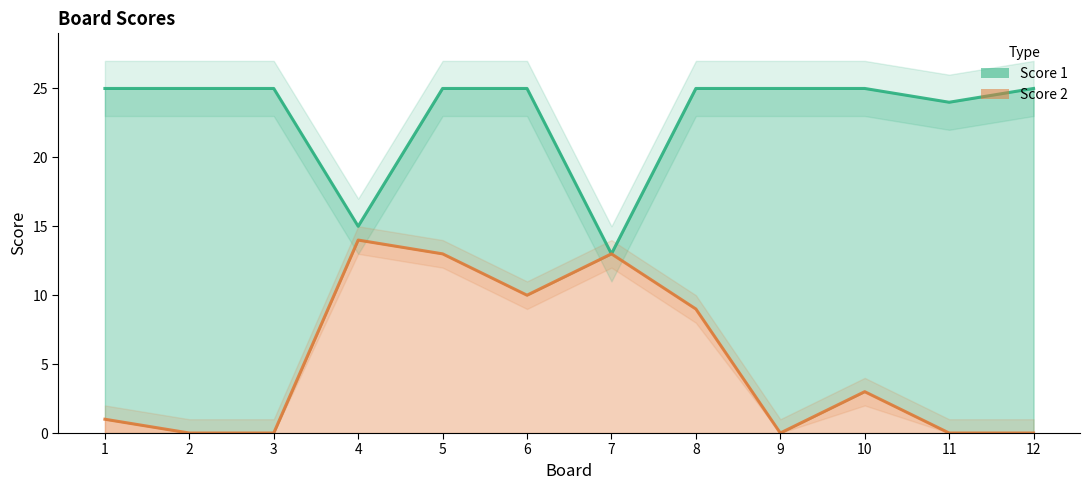

True or false: Score 2 line has a value of 14 at 4.

True